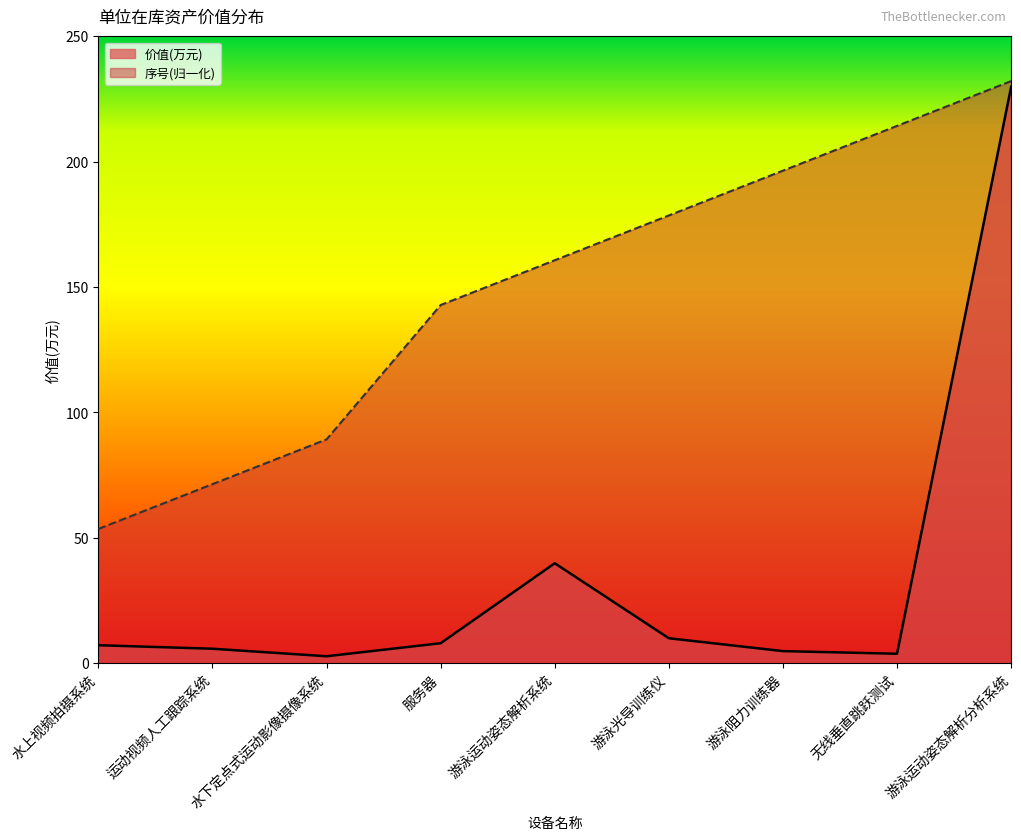

How many lines are shown in the chart?

2